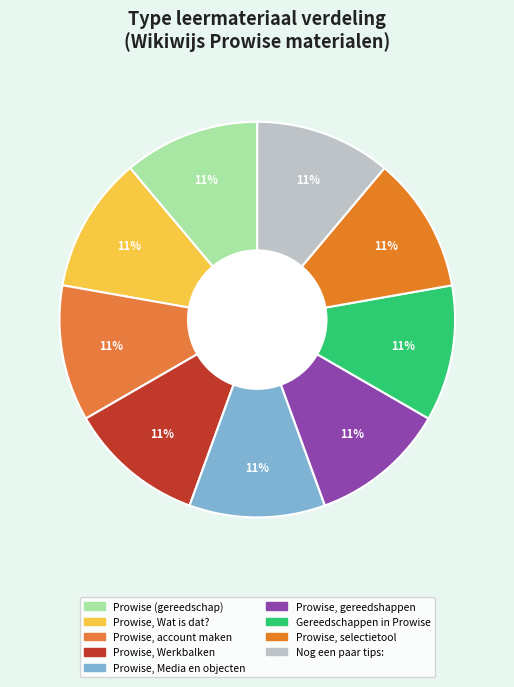

How many slices are in this pie chart?

9